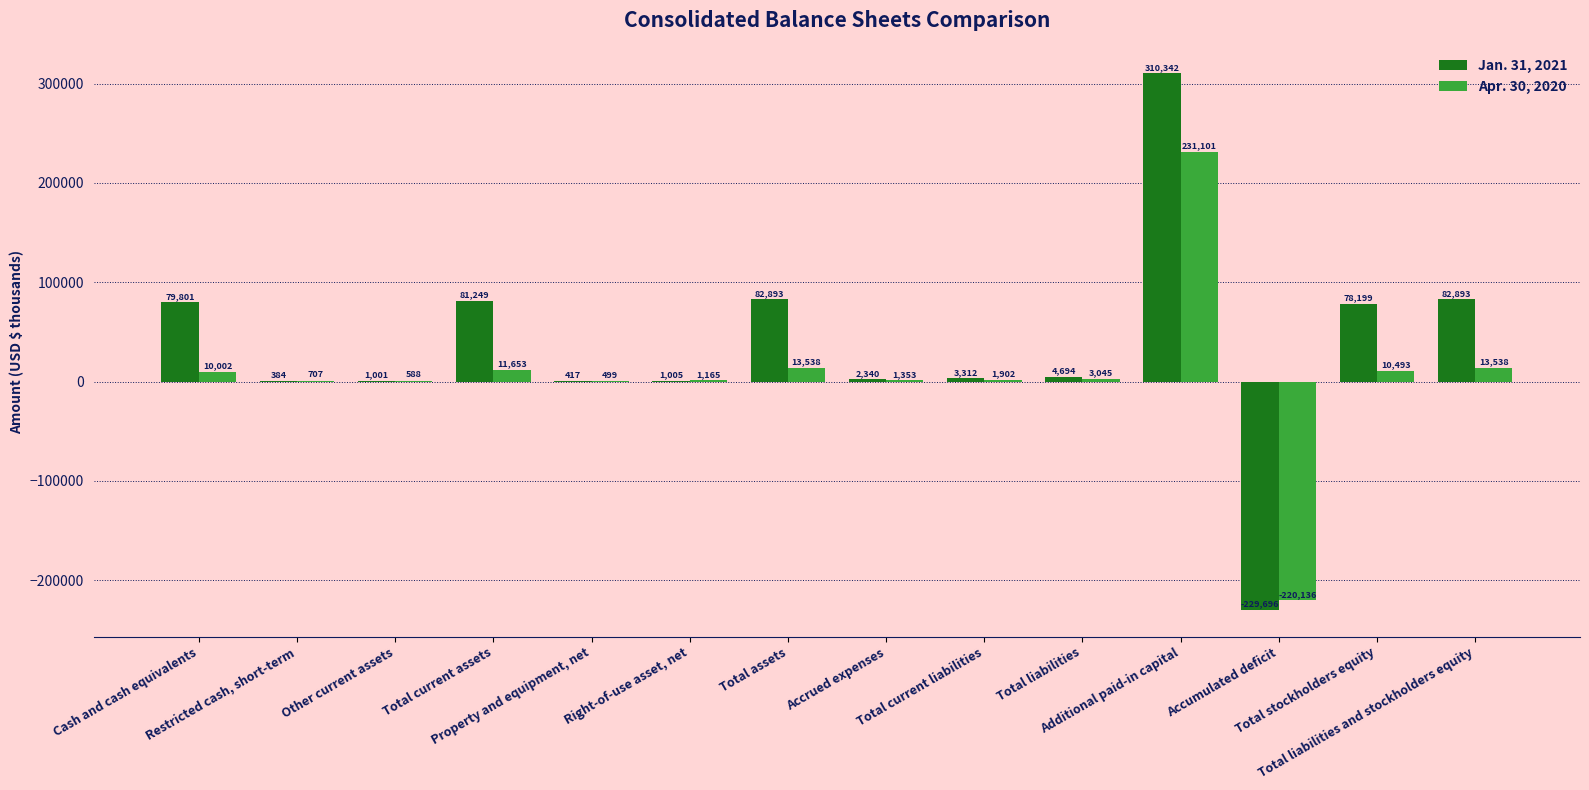

Is it true that Apr. 30, 2020 equals 10002 at Cash and cash equivalents?

True